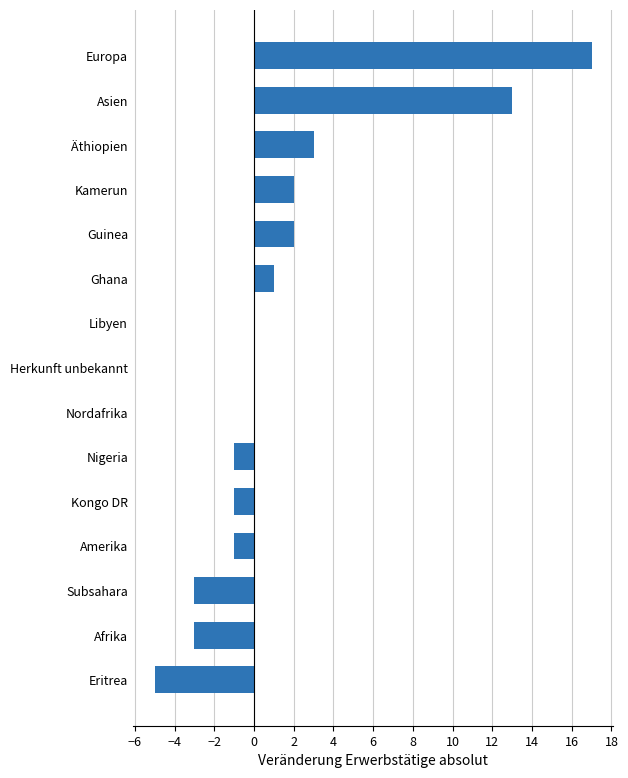

Reading bottom to top, what are all the values shown in this chart?

Eritrea=-5	Afrika=-3	Subsahara=-3	Amerika=-1	Kongo DR=-1	Nigeria=-1	Nordafrika=0	Herkunft unbekannt=0	Libyen=0	Ghana=1	Guinea=2	Kamerun=2	Äthiopien=3	Asien=13	Europa=17